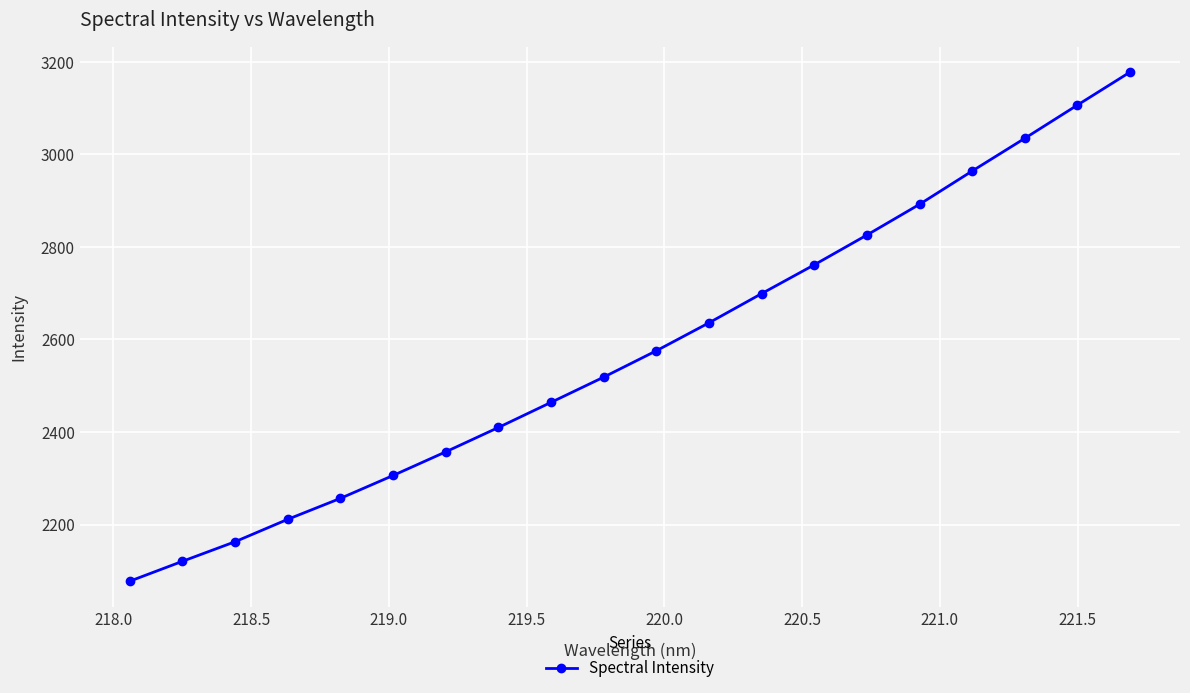

What is the value of the 15th point from the left?

2825.8